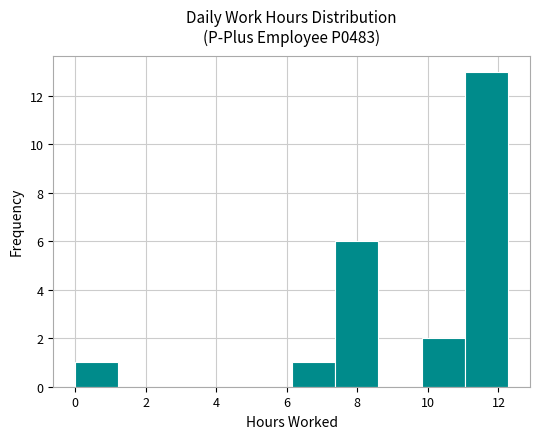

Which range on the x-axis has the tallest bar?

11.0 to 12.2